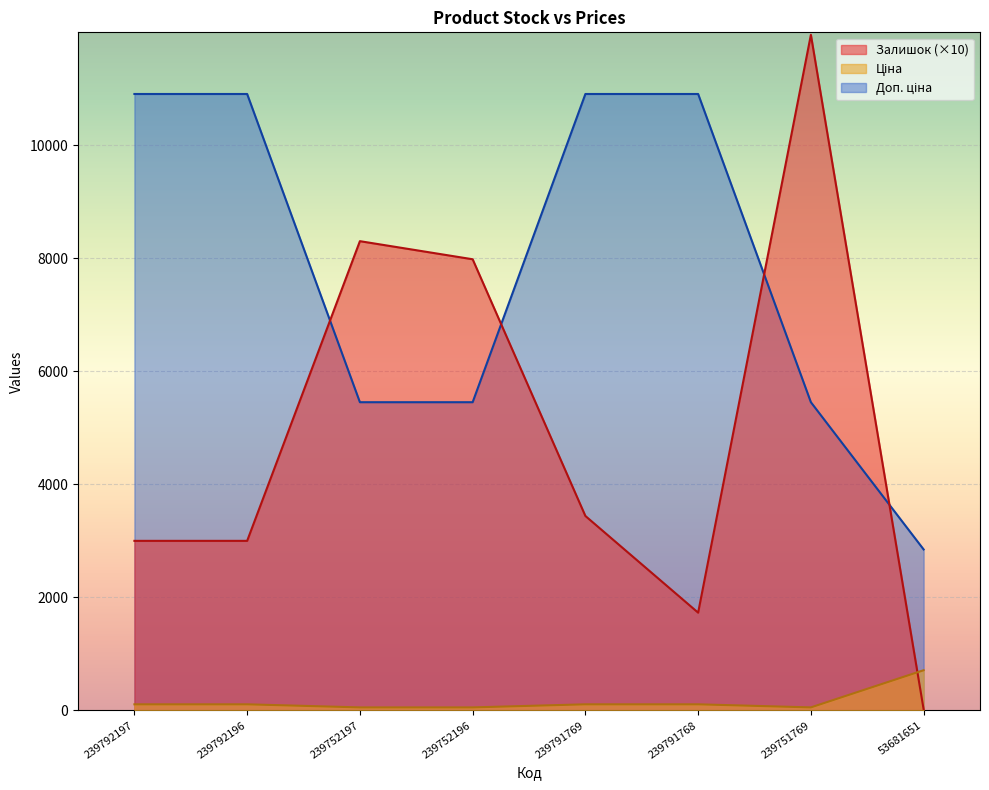

At which label does Ціна reach its minimum?

239752197